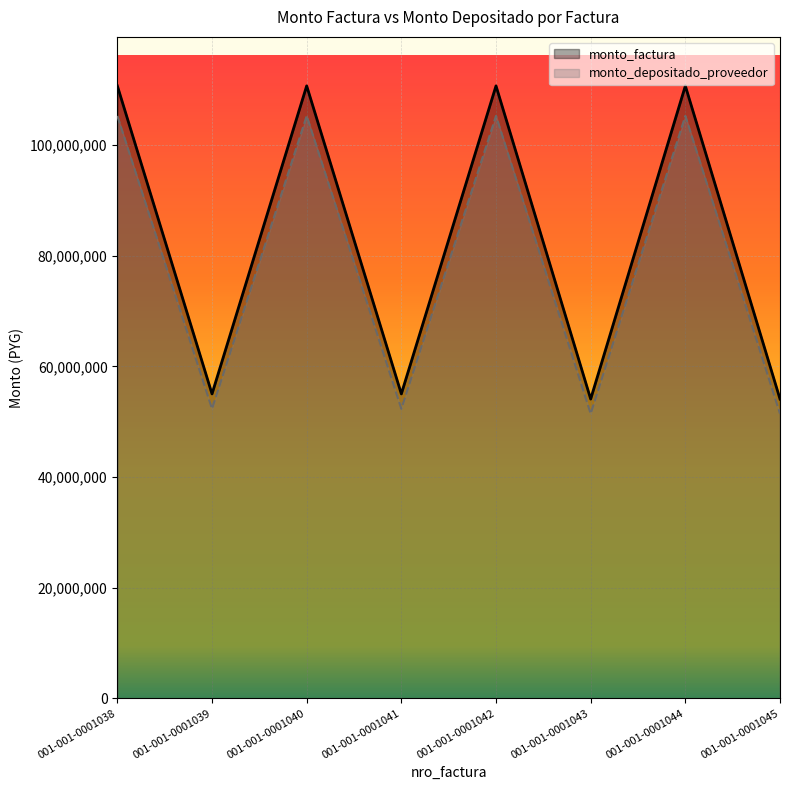

At which category is the sum across all series the highest?

001-001-0001038